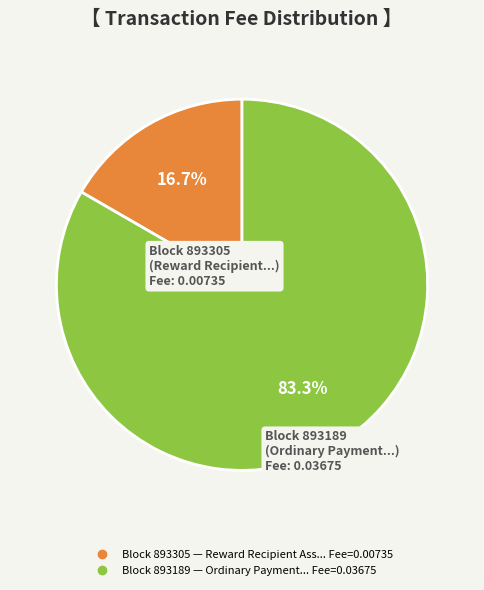

To the nearest percent, what is the difference between the largest and smallest slice percentages?

67%